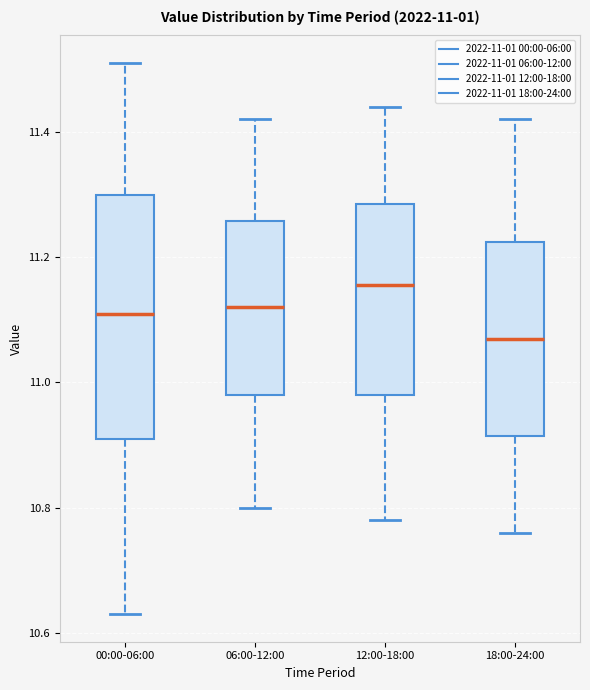

Which box has the highest median line?

12:00-18:00